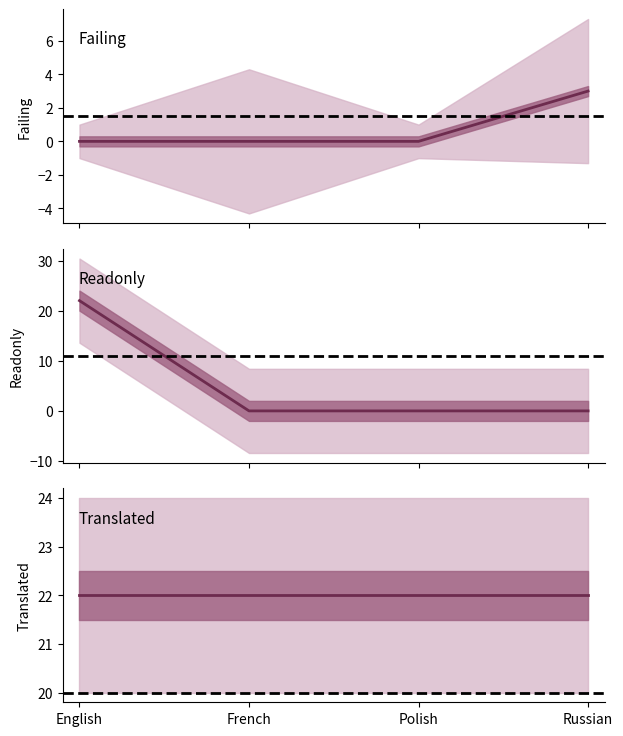

The translated series shows 32 at Polish. True or false?

False